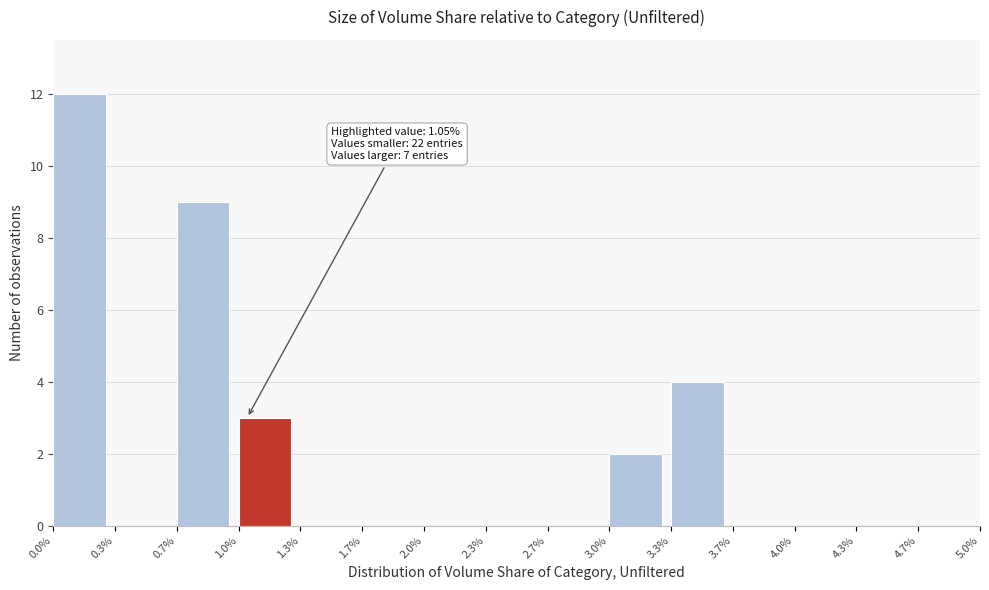

Over which range of the x-axis is the bar tallest?

0.0% to 0.3%